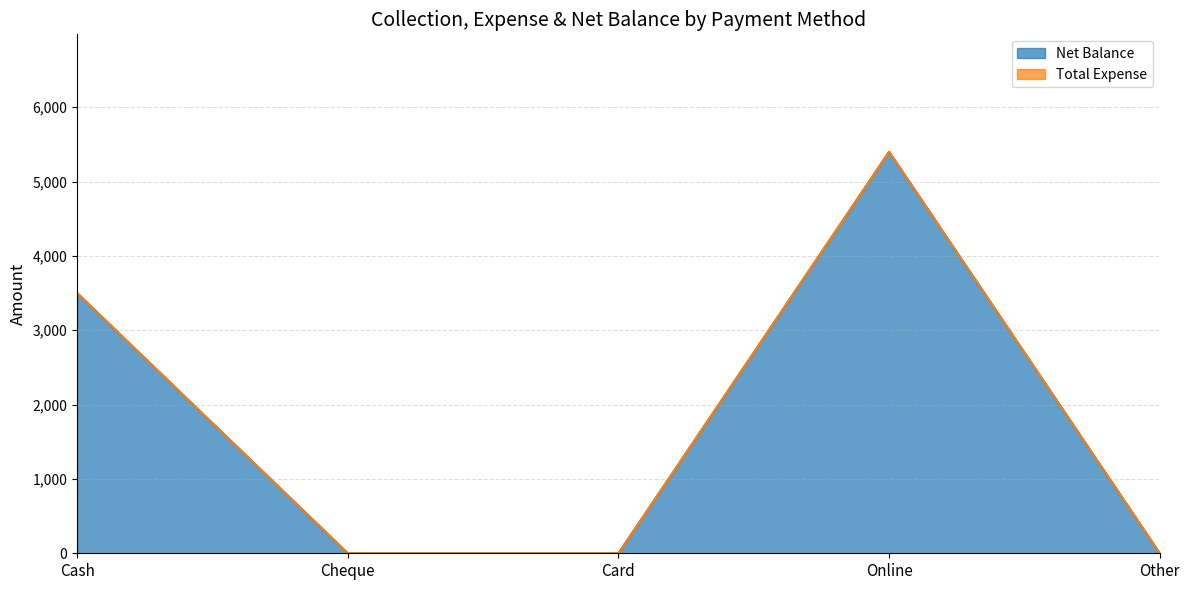

Reading left to right, transcribe all the data shown in this chart.

3500	0	0	5400	0